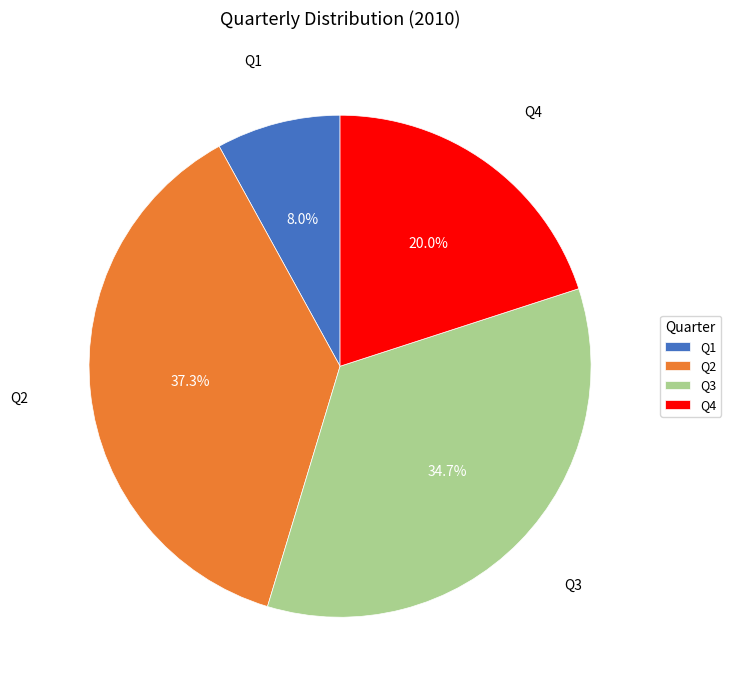

True or false: Q3 accounts for 46% of the total.

False